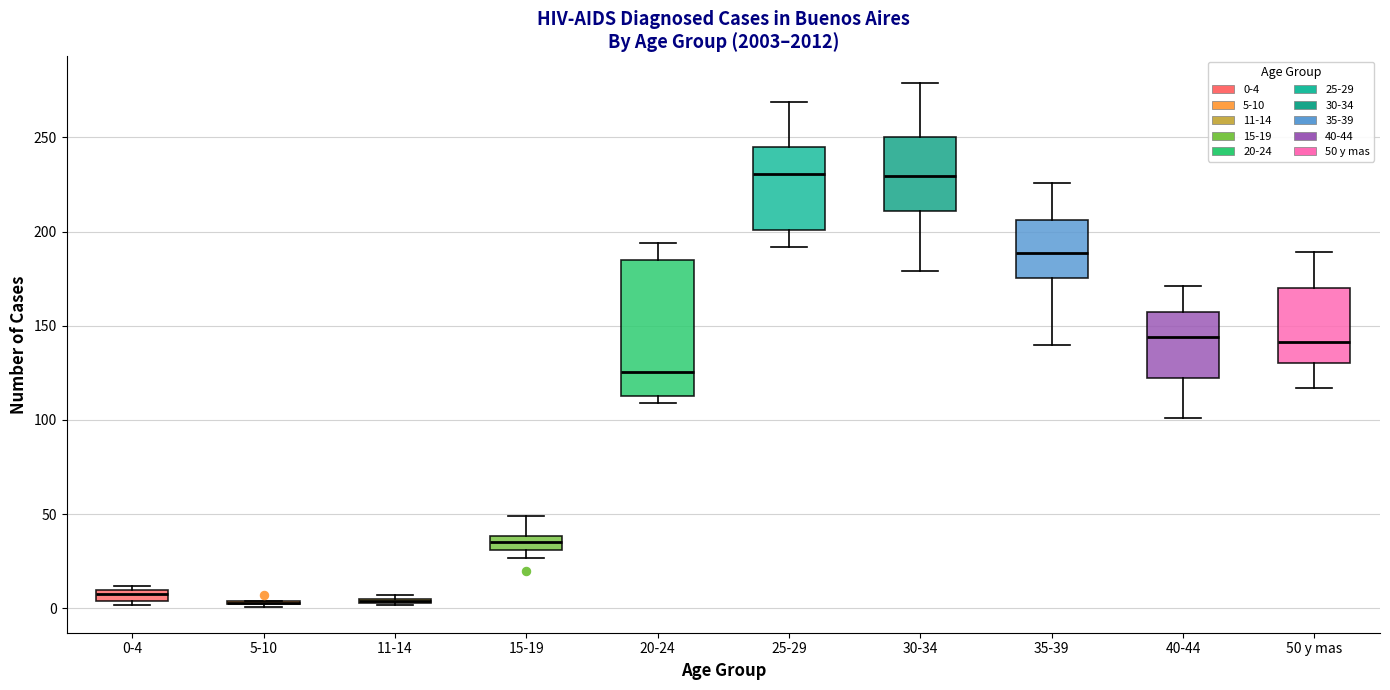

Where is the lower edge of the box for 30-34 on the y-axis? The values are not printed on the chart, so give them approximately, as read against the axis.

210